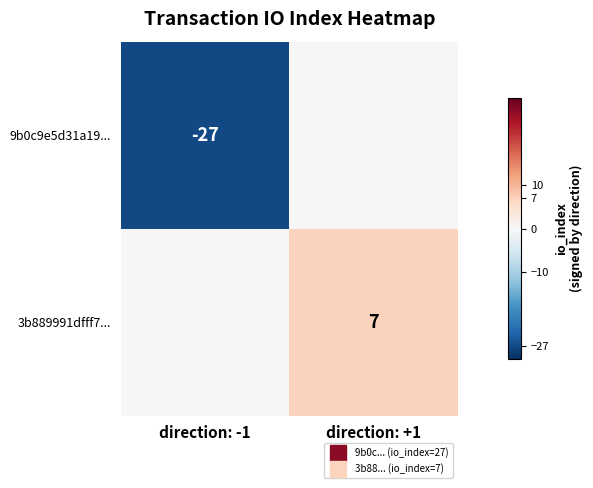

Rank the categories by 9b0c9e5d31a19... value from highest to lowest.

direction: +1, direction: -1